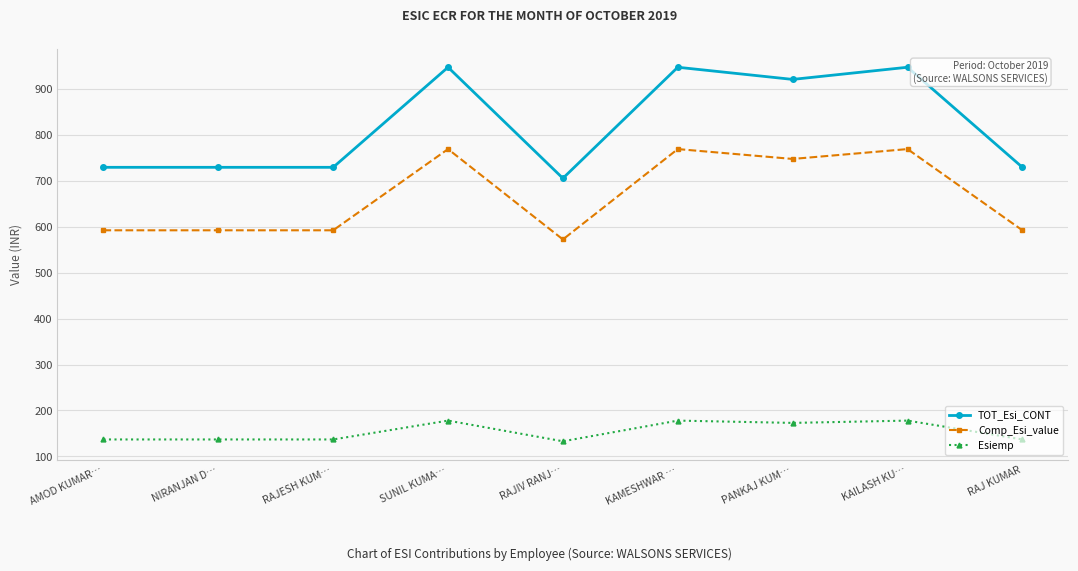

What is the label of the 1st point from the left?

AMOD KUMAR…